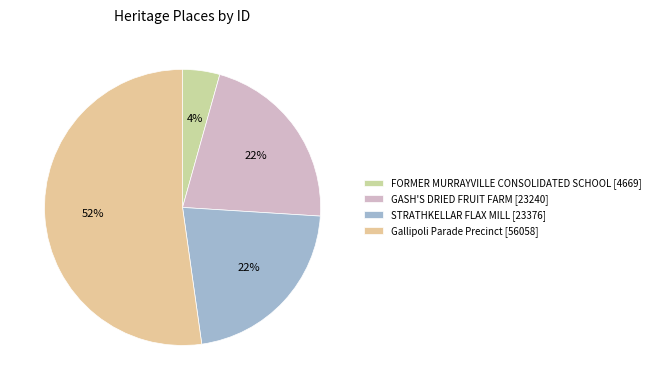

Rank the categories by value from lowest to highest.

FORMER MURRAYVILLE CONSOLIDATED SCHOOL, GASH'S DRIED FRUIT FARM, STRATHKELLAR FLAX MILL, Gallipoli Parade Precinct